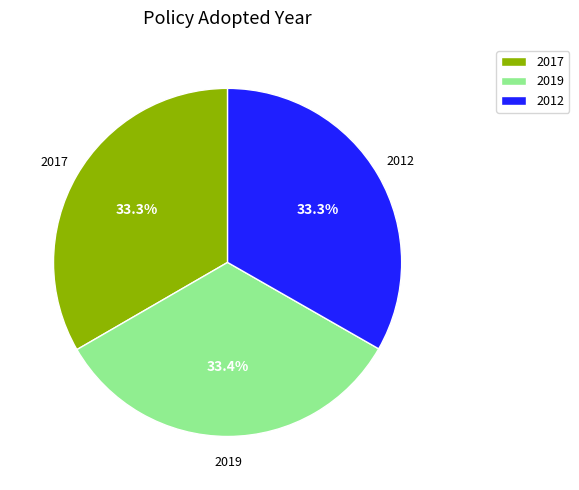

Do 2012 and 2017 together represent more than half of the pie?

Yes